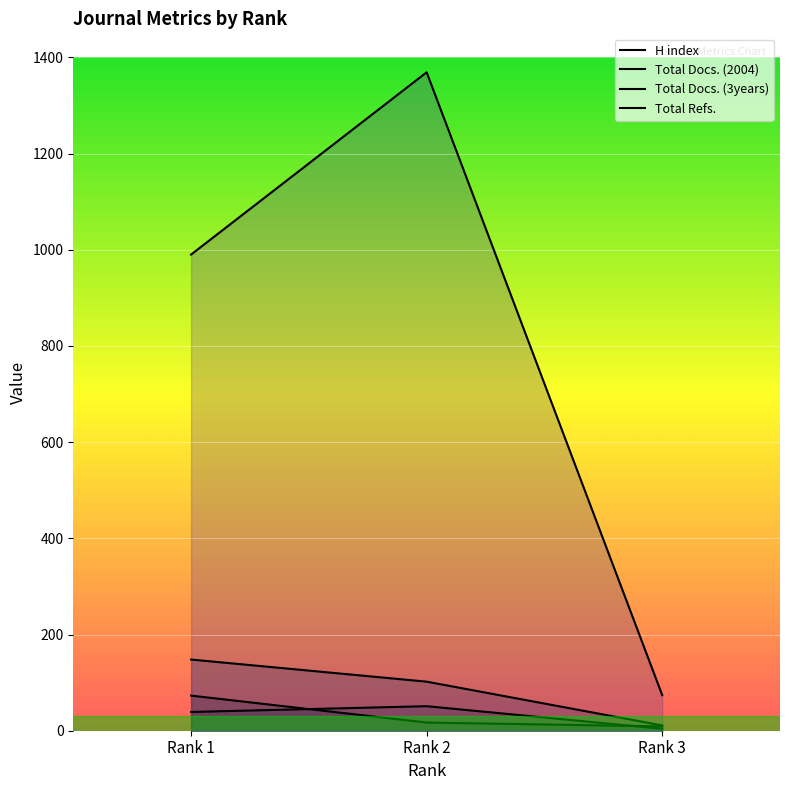

Which series has the widest spread of values?

Total Refs.